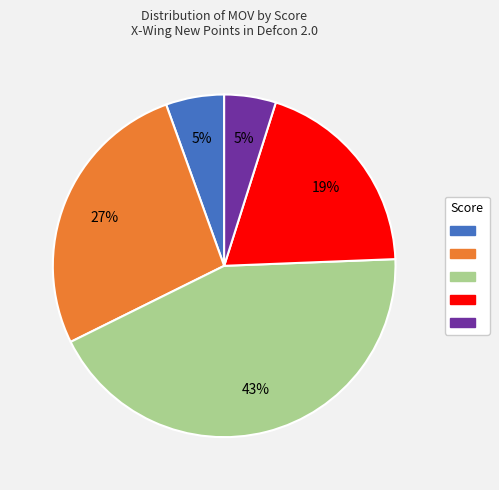

To the nearest percent, what is the average slice percentage?

20%